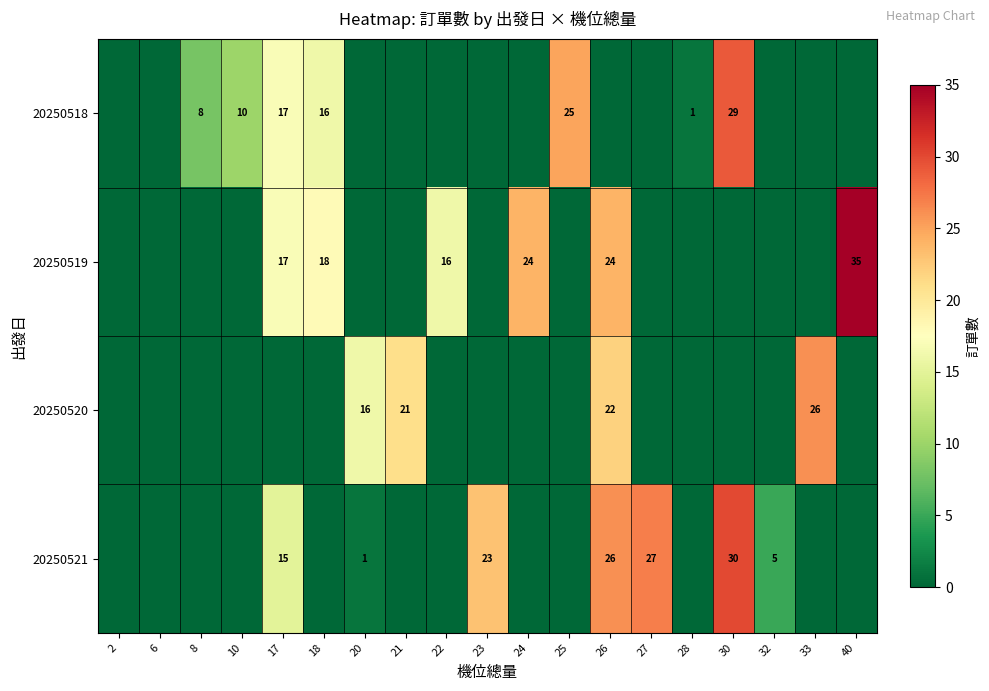

The 20250518 series shows 9 at 18. True or false?

False